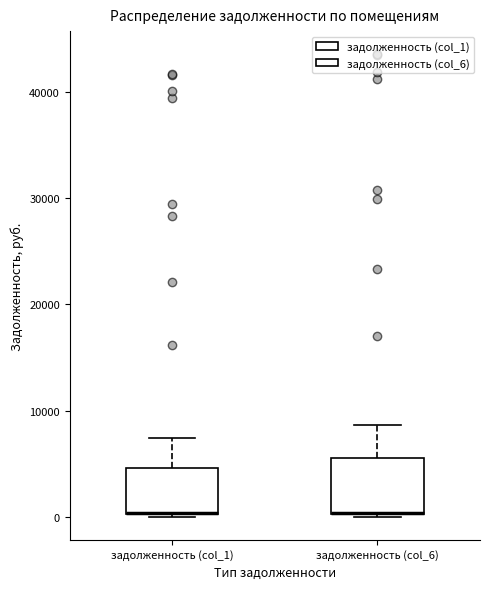

Reading left to right, transcribe this box plot: for each box, give where its median line is, the range the box spans, and where its two whiskers end, as read against the y-axis. The values are not printed on the chart, so give them approximately, as read against the axis.

задолженность (col_1): median 0 (drawn on the box's lower edge), box 0 to 5000, whiskers 0 to 7000
задолженность (col_6): median 0 (drawn on the box's lower edge), box 0 to 6000, whiskers 0 to 9000